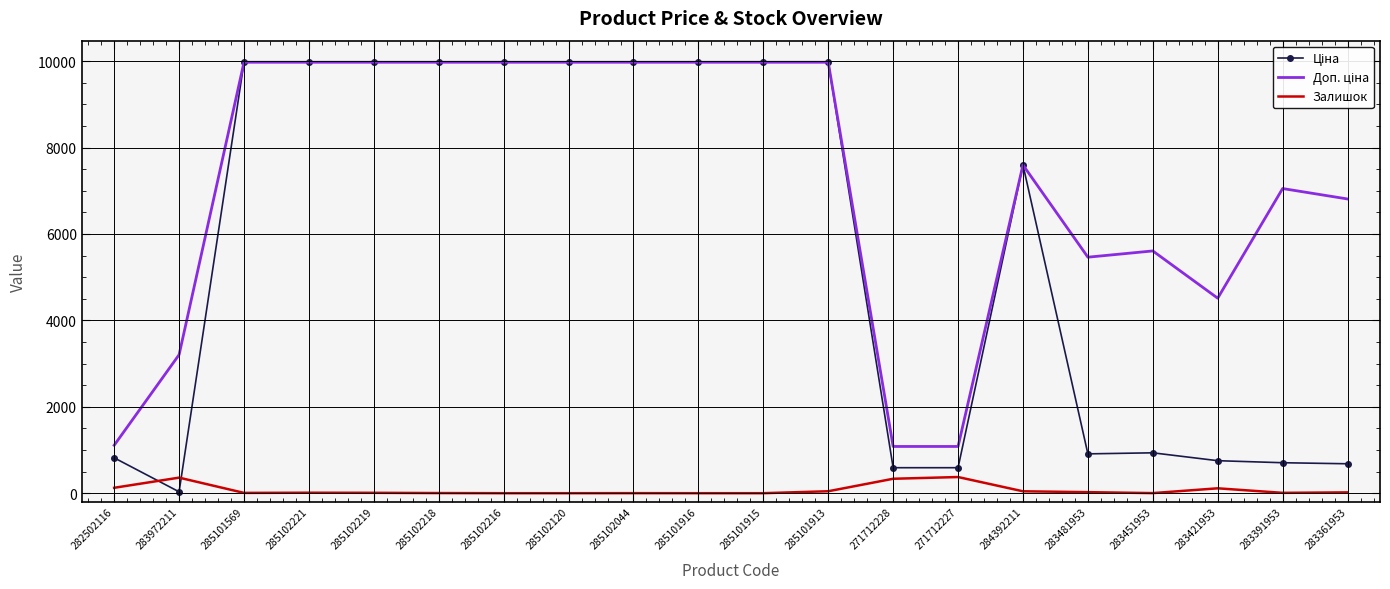

What is the highest value of the Залишок series?

374.0